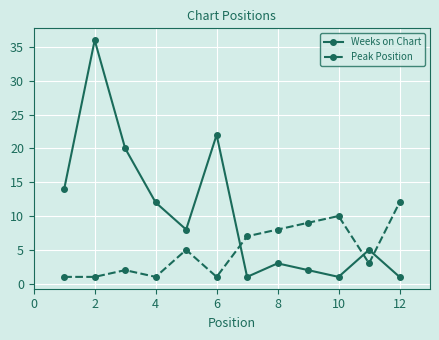

Which series has the largest total across all categories?

Weeks on Chart